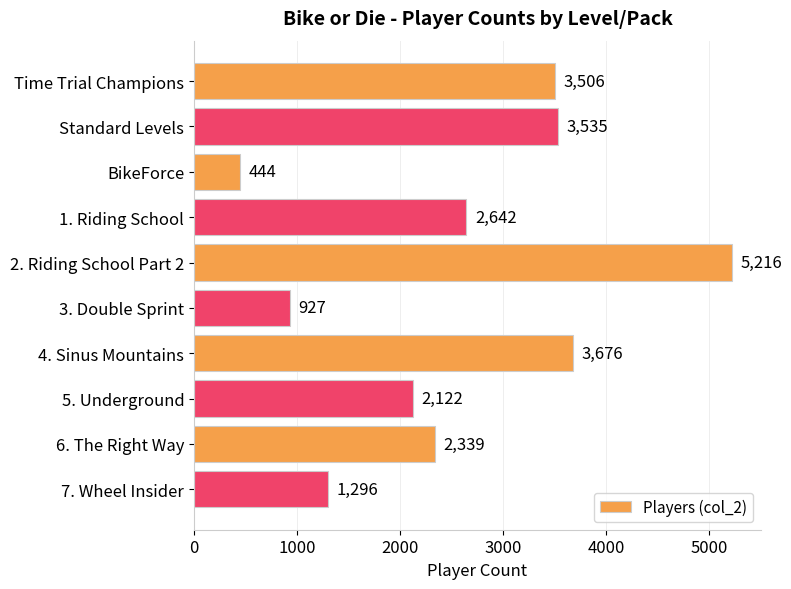

Rank the categories by value from lowest to highest.

BikeForce, 3. Double Sprint, 7. Wheel Insider, 5. Underground, 6. The Right Way, 1. Riding School, Time Trial Champions, Standard Levels, 4. Sinus Mountains, 2. Riding School Part 2